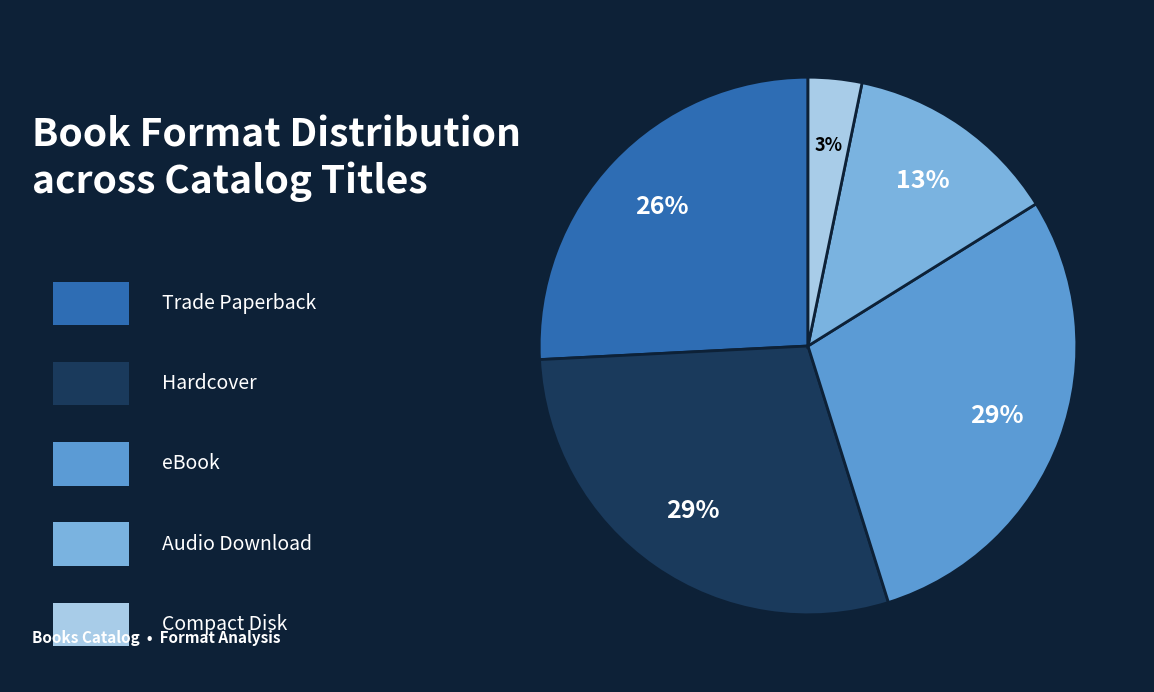

To the nearest percent, what is the average slice percentage?

20%